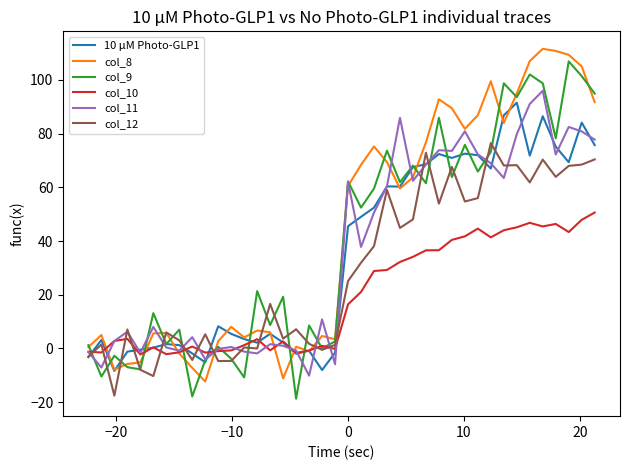

What is the difference between the maximum and minimum values in the col_8 series?

124.0